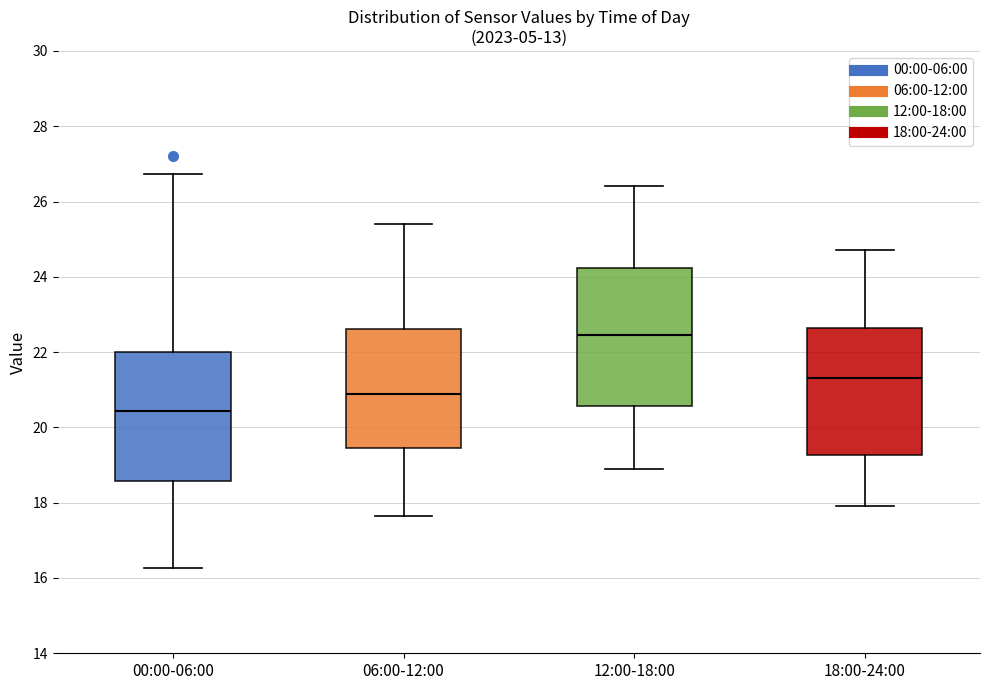

Where is the upper edge of the box for 18:00-24:00 on the y-axis? The values are not printed on the chart, so give them approximately, as read against the axis.

22.6